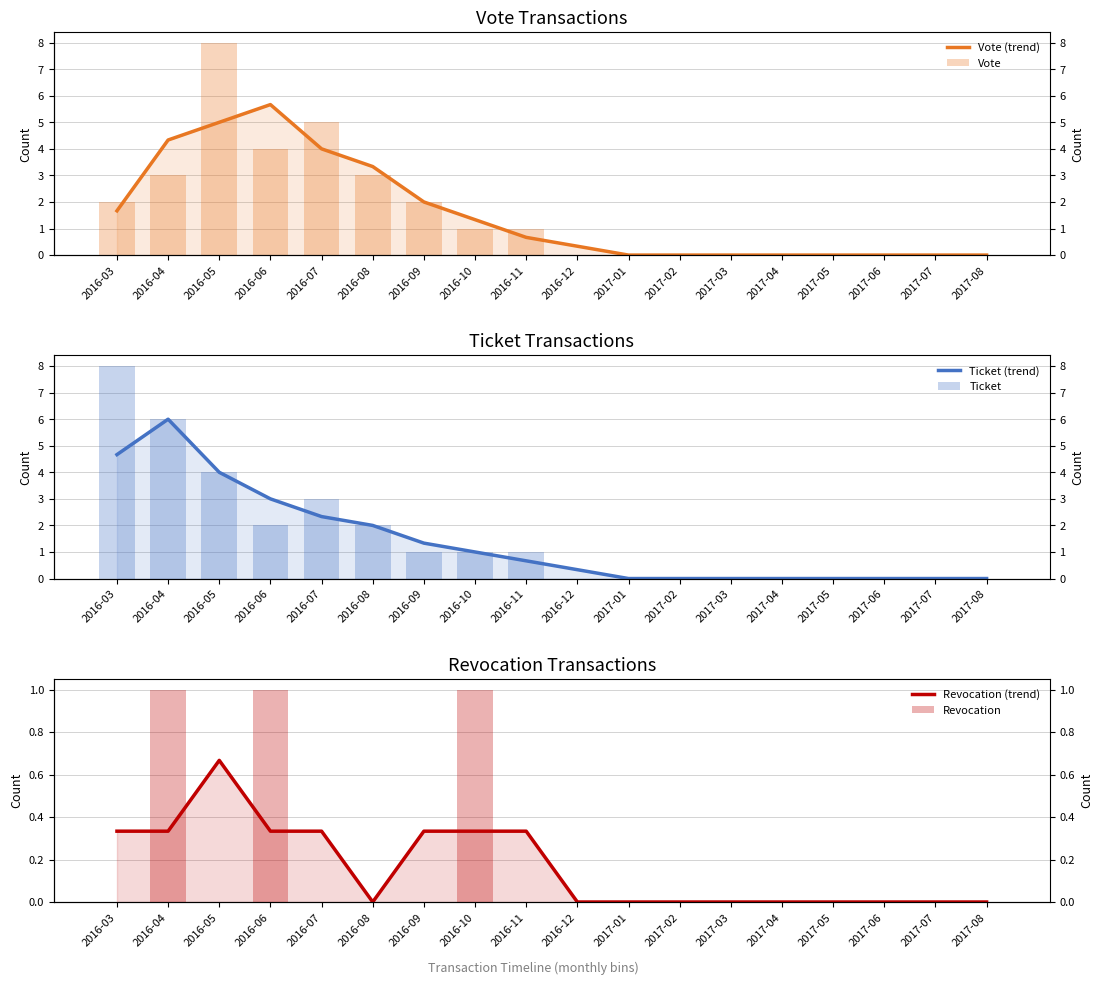

Reading left to right, extract all data points from this chart.

Vote (trend): 1.7	4.3	5.0	5.7	4.0	3.3	2.0	1.3	0.7	0.3	0.0	0.0	0.0	0.0	0.0	0.0	0.0	0.0
Vote: 2.0	3.0	8.0	4.0	5.0	3.0	2.0	1.0	1.0	0.0	0.0	0.0	0.0	0.0	0.0	0.0	0.0	0.0
Ticket (trend): 4.7	6.0	4.0	3.0	2.3	2.0	1.3	1.0	0.7	0.3	0.0	0.0	0.0	0.0	0.0	0.0	0.0	0.0
Ticket: 8.0	6.0	4.0	2.0	3.0	2.0	1.0	1.0	1.0	0.0	0.0	0.0	0.0	0.0	0.0	0.0	0.0	0.0
Revocation (trend): 0.3	0.3	0.7	0.3	0.3	0.0	0.3	0.3	0.3	0.0	0.0	0.0	0.0	0.0	0.0	0.0	0.0	0.0
Revocation: 0.0	1.0	0.0	1.0	0.0	0.0	0.0	1.0	0.0	0.0	0.0	0.0	0.0	0.0	0.0	0.0	0.0	0.0